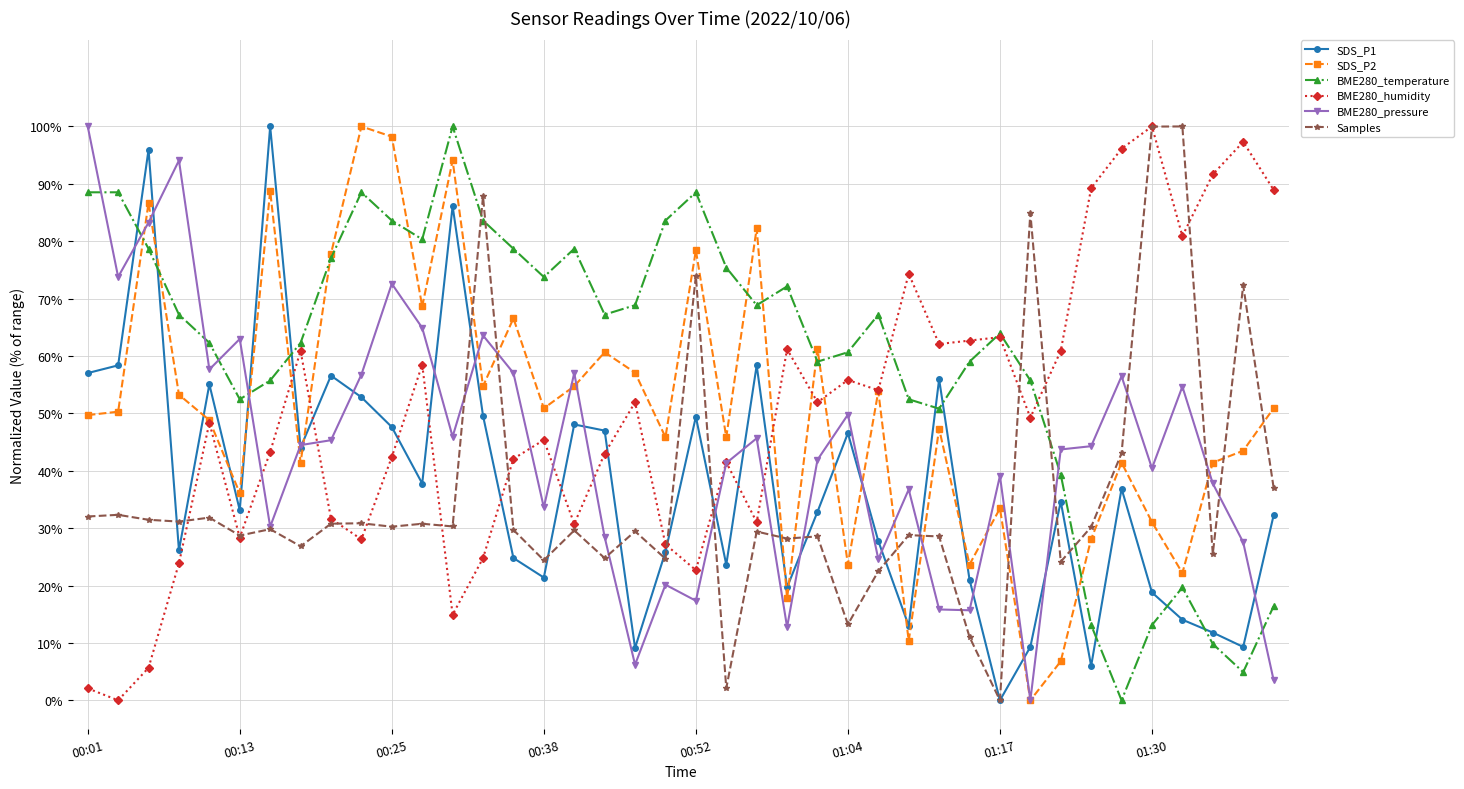

What is the value of the BME280_temperature point at the 37th from the left?

19.7